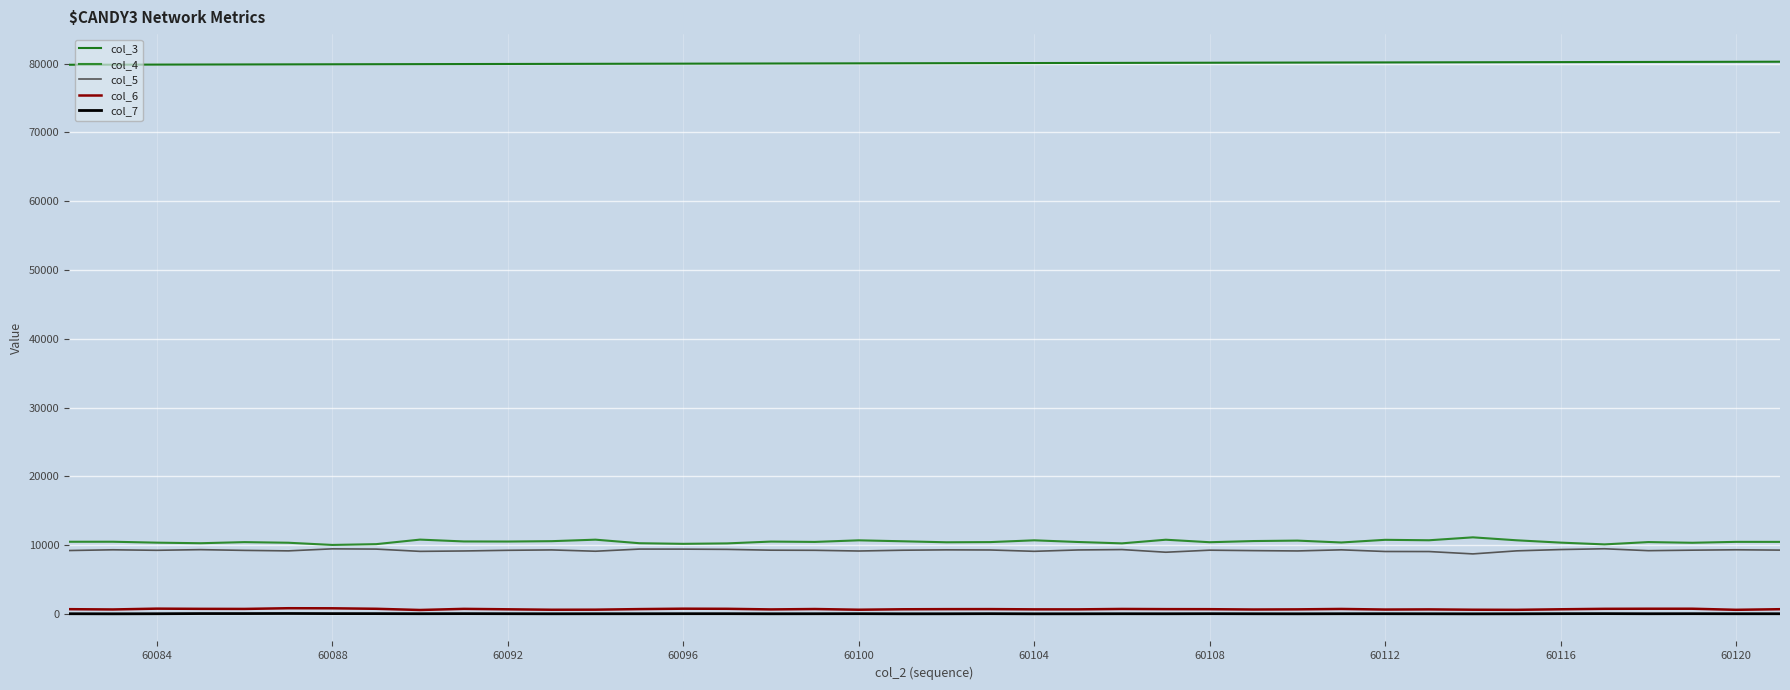

List the series in order of their peak value, lowest first.

col_7, col_6, col_5, col_4, col_3